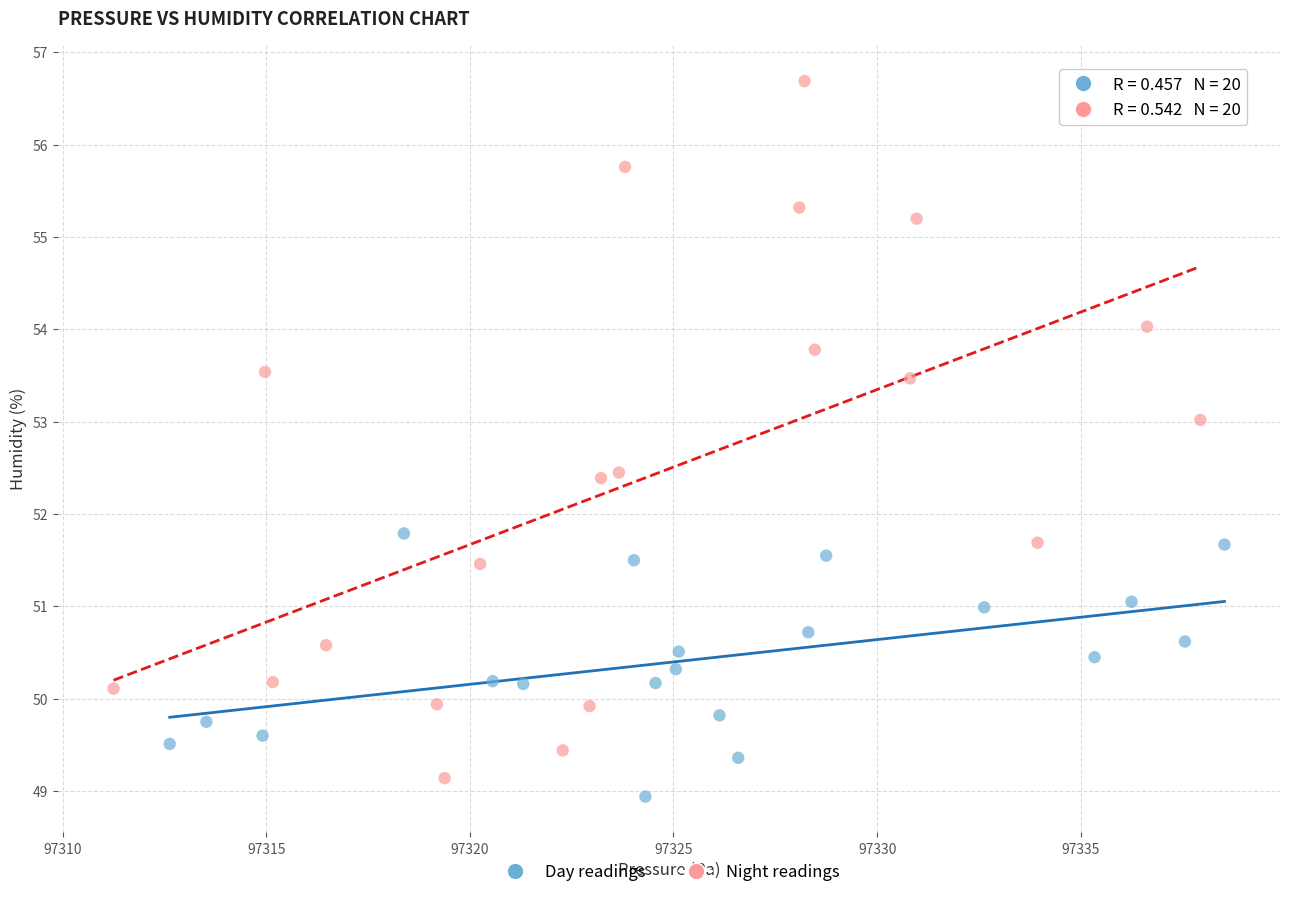

Which series has the widest spread of Y values?

Night readings